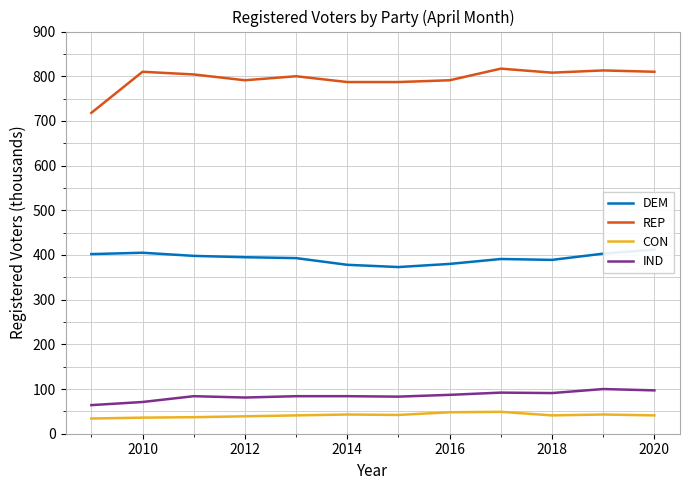

What is the maximum value for CON?

49